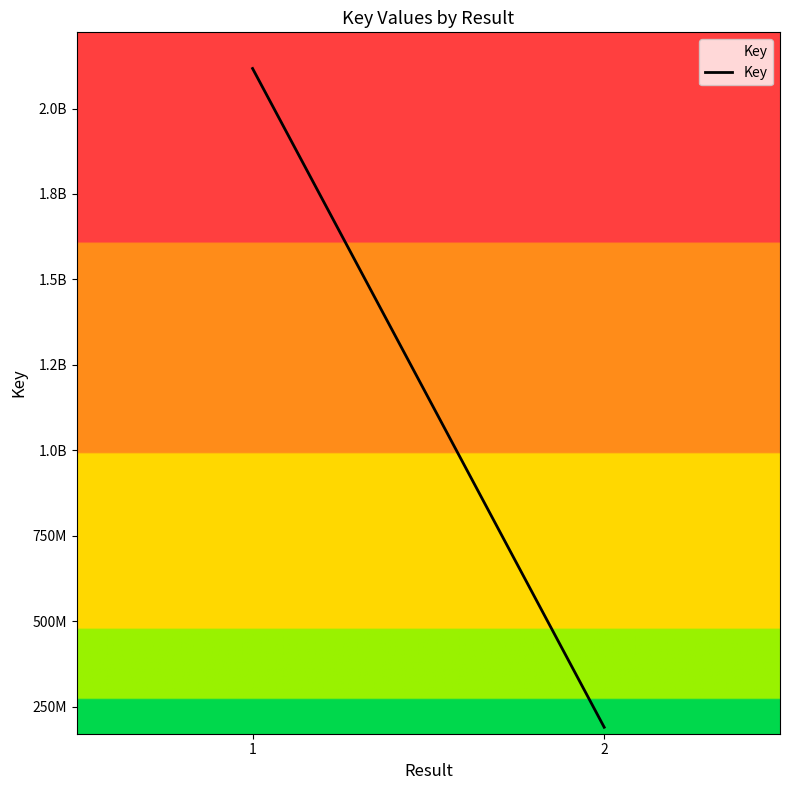

List the labels in order of value, largest first.

1, 2